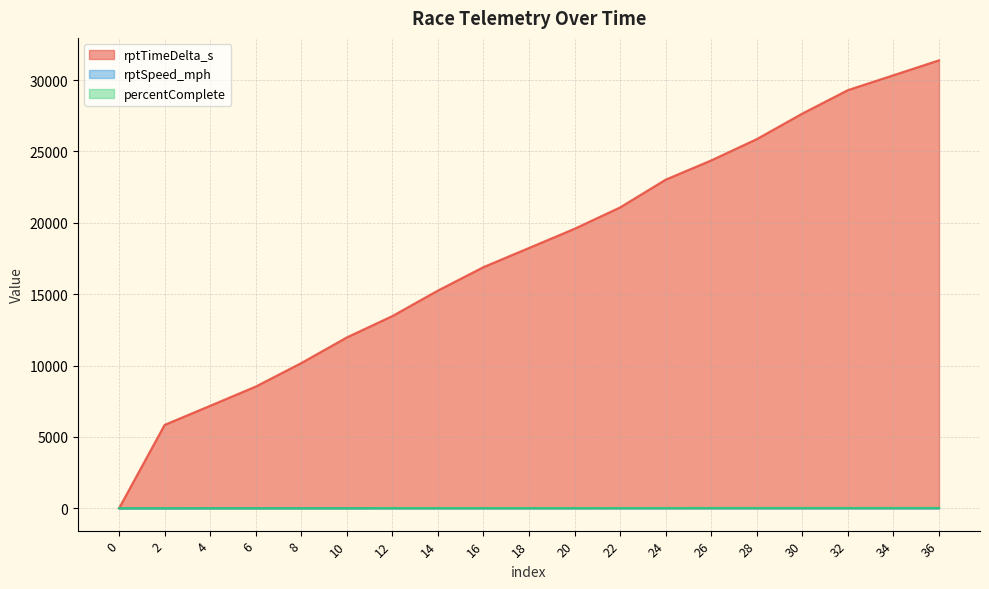

The rptSpeed_mph series shows 8.6 at 8. True or false?

True